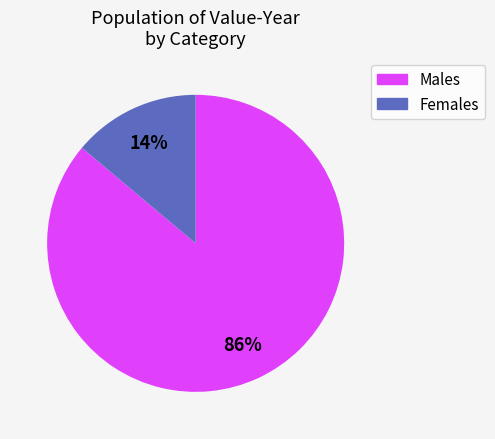

To the nearest percent, what is the average slice percentage?

50%